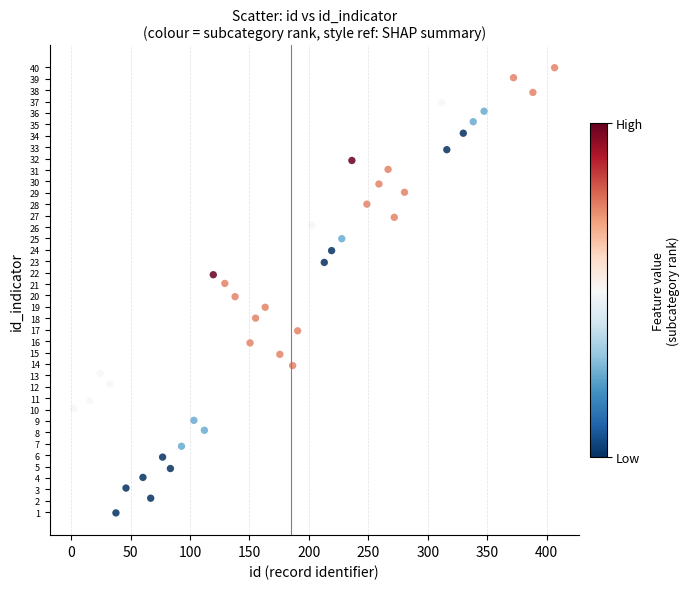

What is the range of Y values (max minus min)?

39.0